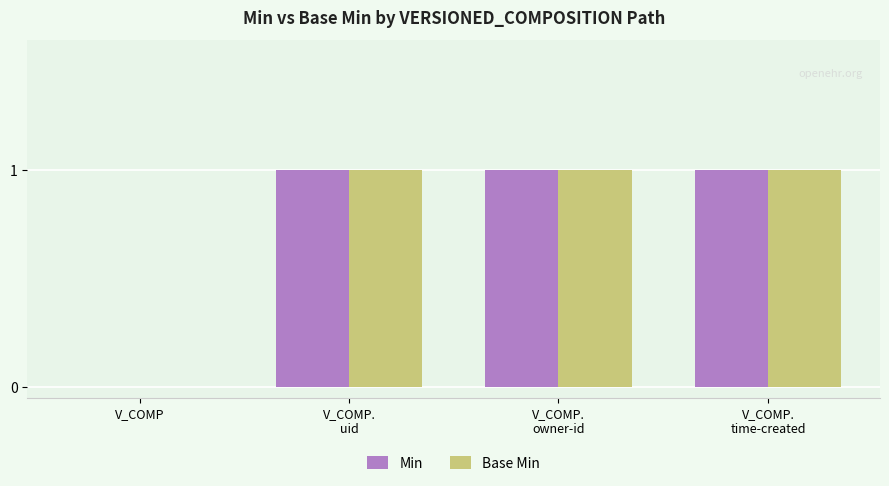

Reading left to right, list all the values displayed in this chart.

Min: V_COMP=0	V_COMP.
uid=1	V_COMP.
owner-id=1	V_COMP.
time-created=1
Base Min: V_COMP=0	V_COMP.
uid=1	V_COMP.
owner-id=1	V_COMP.
time-created=1